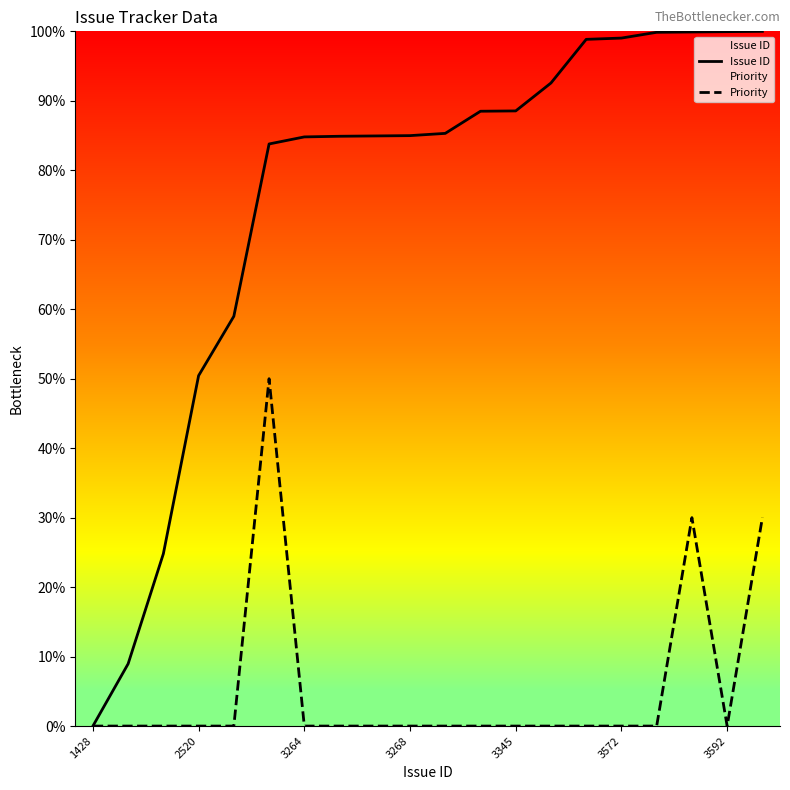

True or false: Priority has a value of 0.0 at 3345.

True